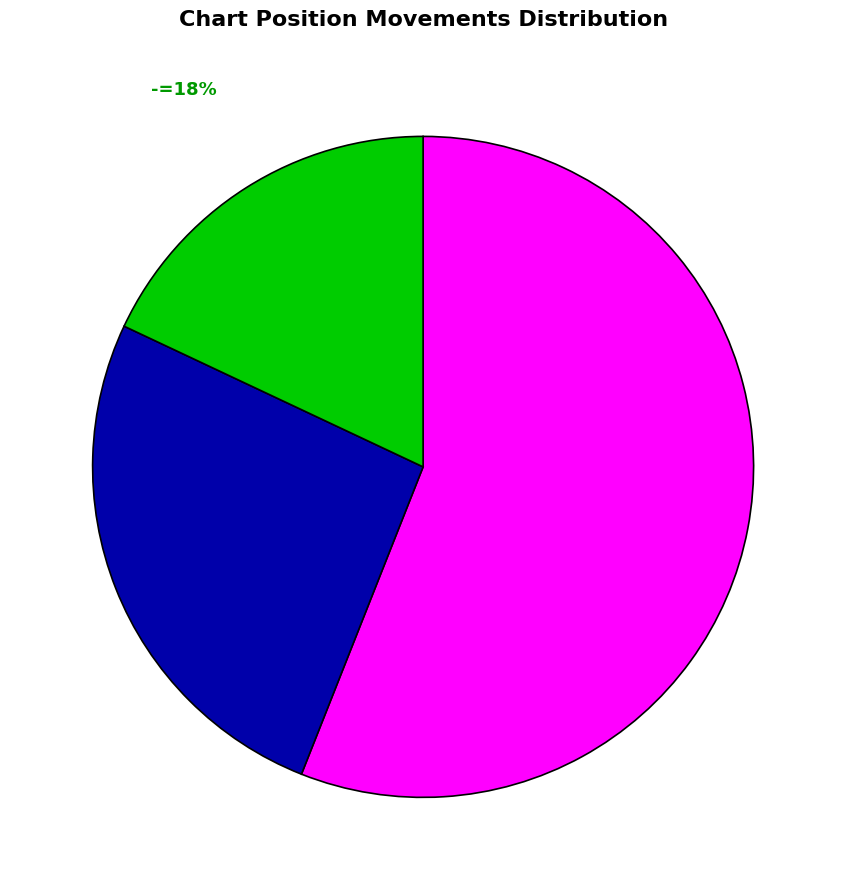

Does any single category account for the majority?

Yes